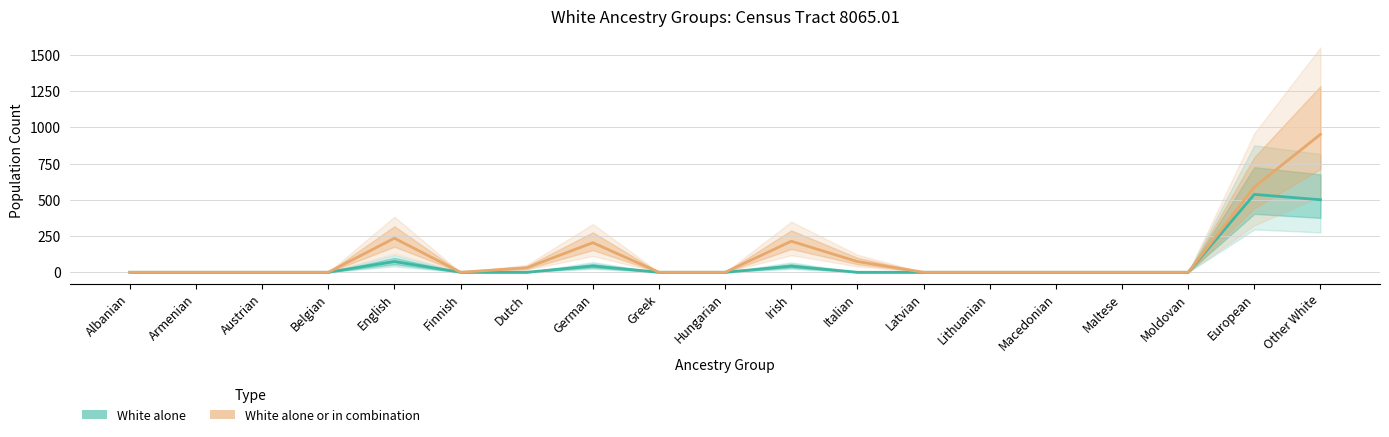

At which category does White alone or in combination reach its first local peak?

English